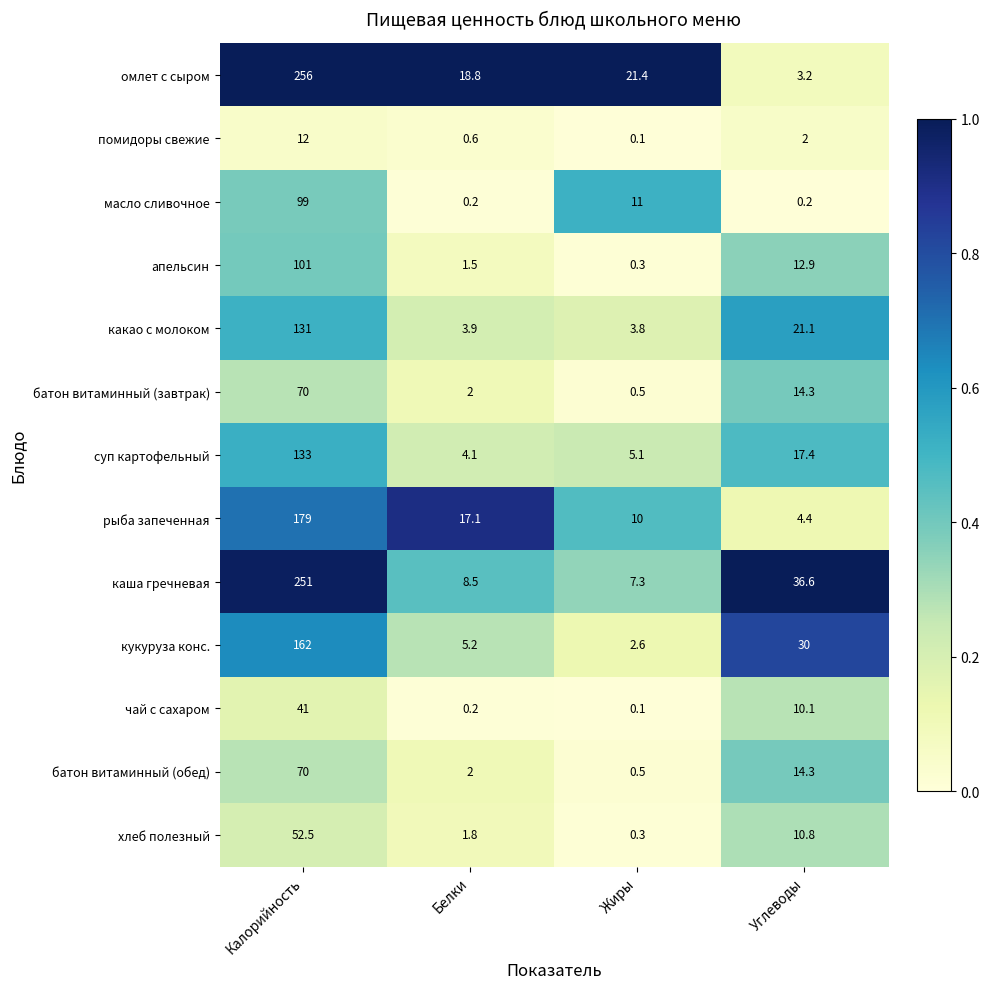

Which series changed the most between Калорийность and Белки?

каша гречневая